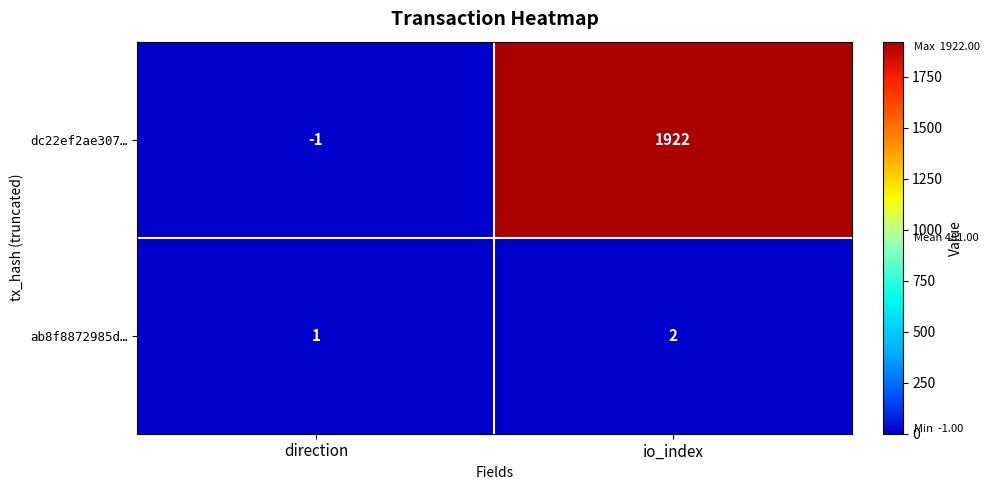

Which series has the largest total across all categories?

dc22ef2ae307…